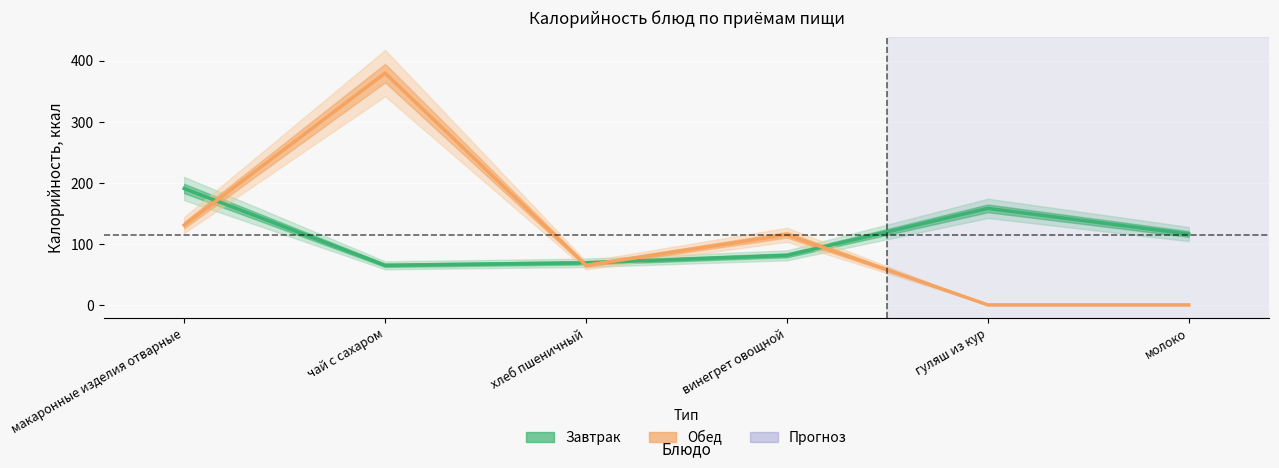

Is the value of Завтрак at гуляш из кур greater than the value of Обед at гуляш из кур?

Yes